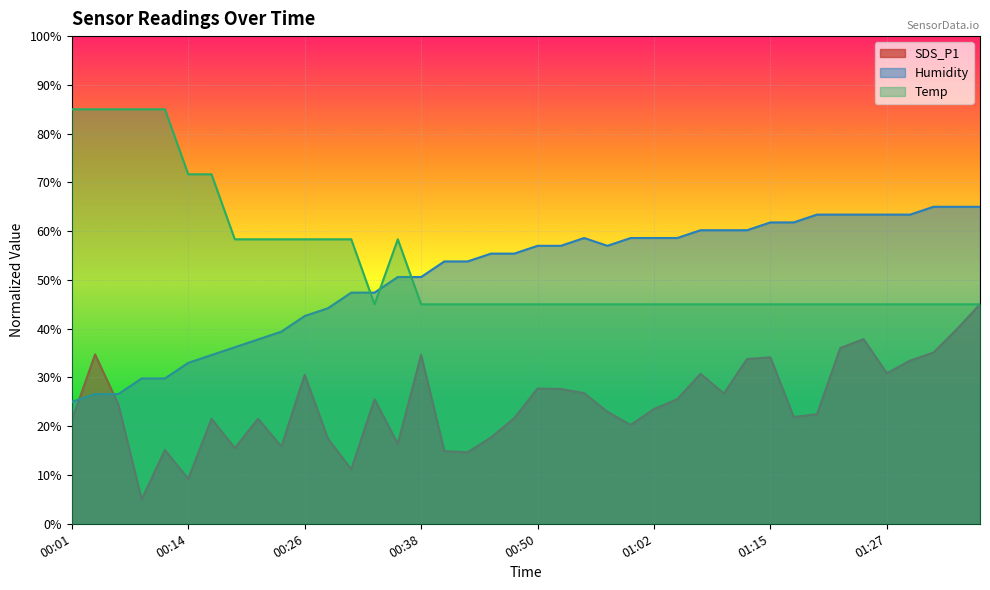

Is it true that SDS_P1 equals 16.1 at 01:30?

False